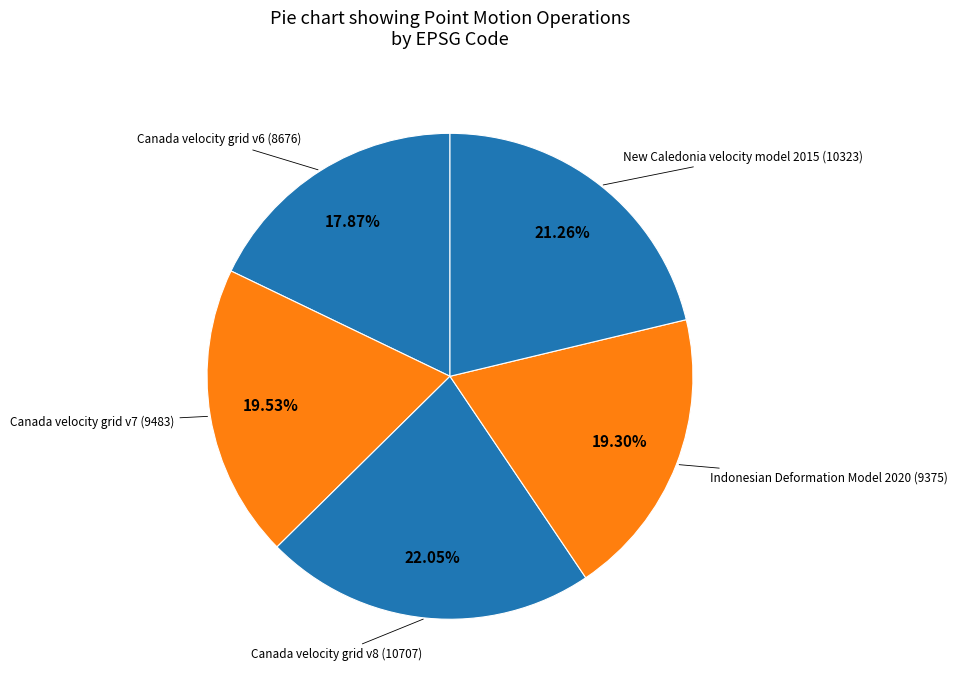

How many slices are in this pie chart?

5